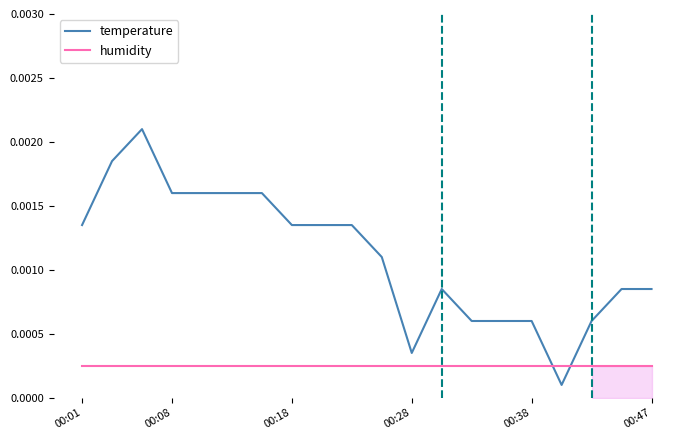

True or false: humidity has more than 1 points higher than both neighbors.

False